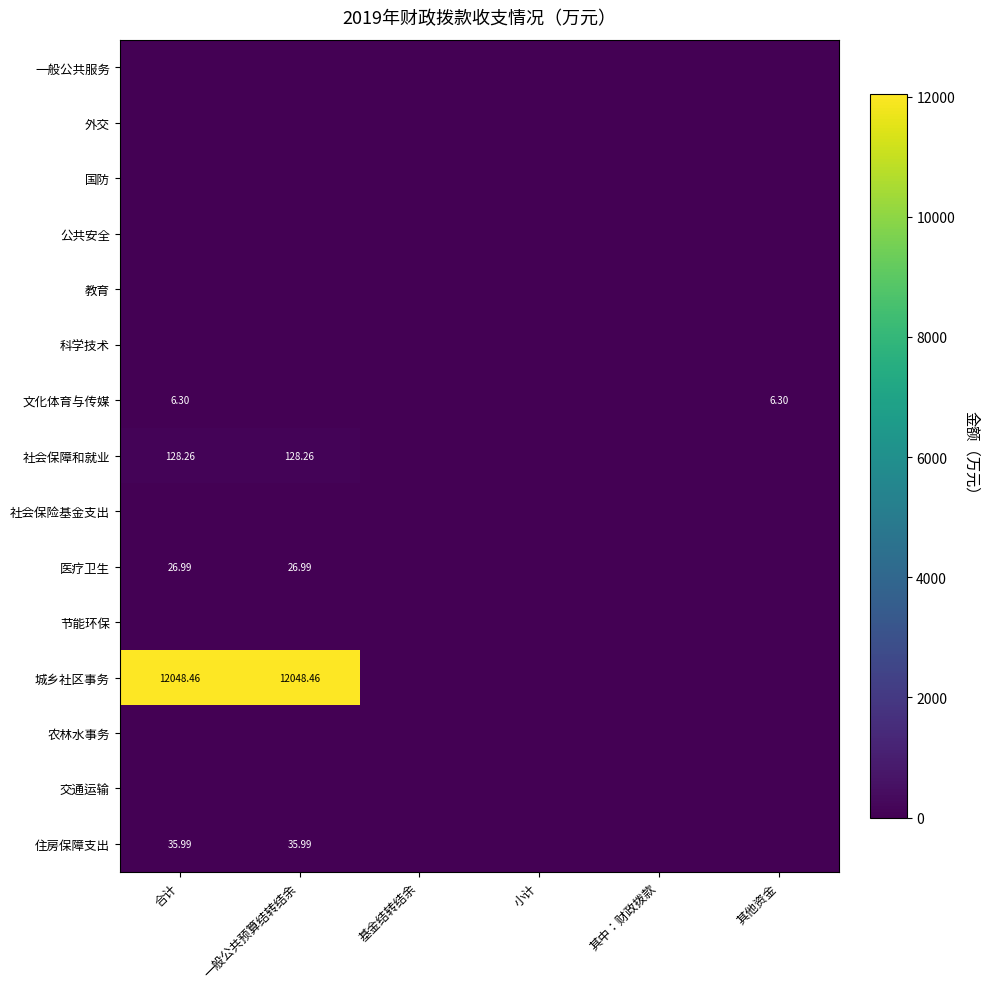

List the labels in order of 社会保障和就业 value, smallest first.

基金结转结余, 小计, 其中：财政拨款, 其他资金, 合计, 一般公共预算结转结余